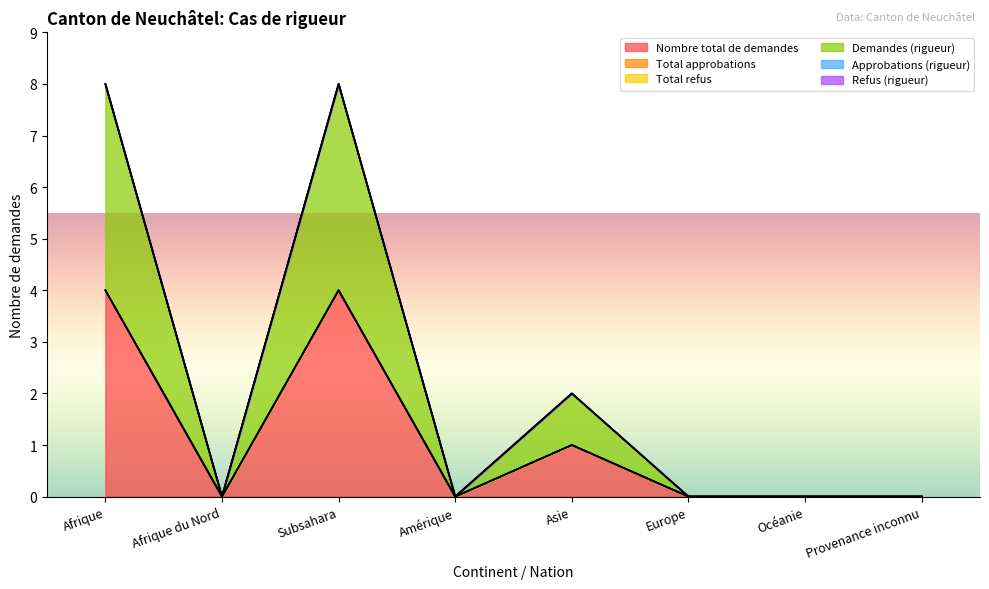

What are all the series names shown in the legend?

Nombre total de demandes, Total approbations, Total refus, Demandes (rigueur), Approbations (rigueur), Refus (rigueur)